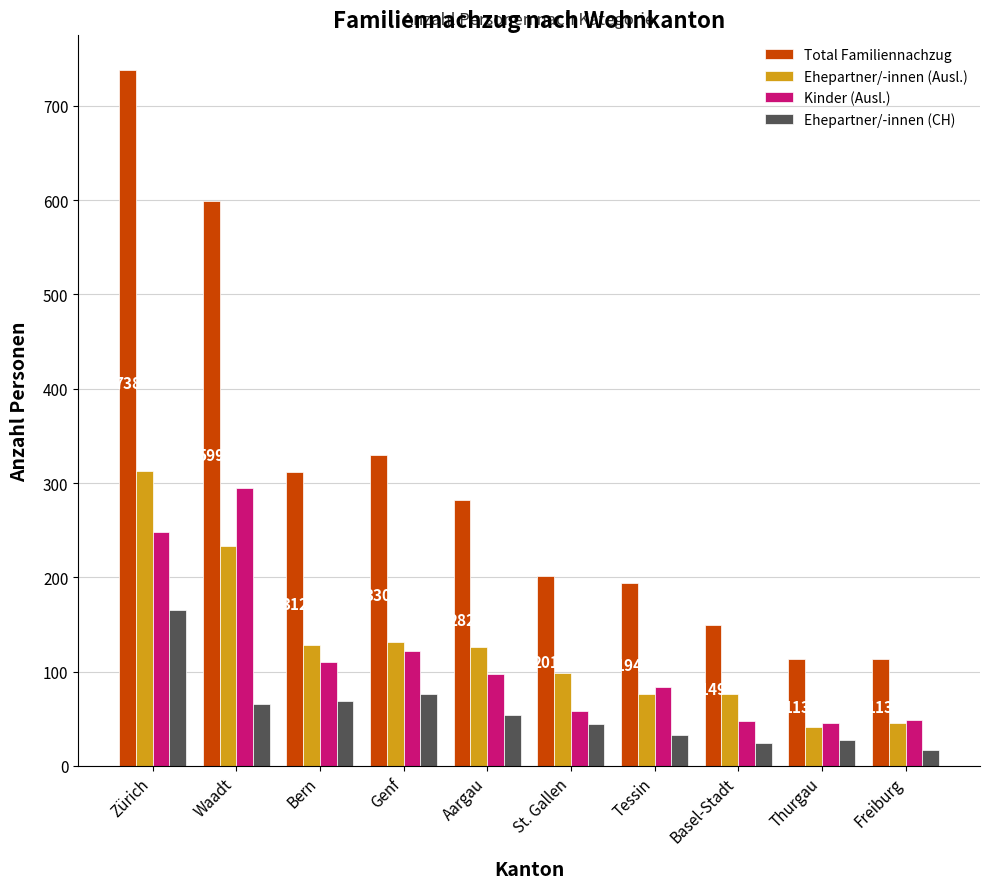

Which series has the widest spread of values?

Total Familiennachzug